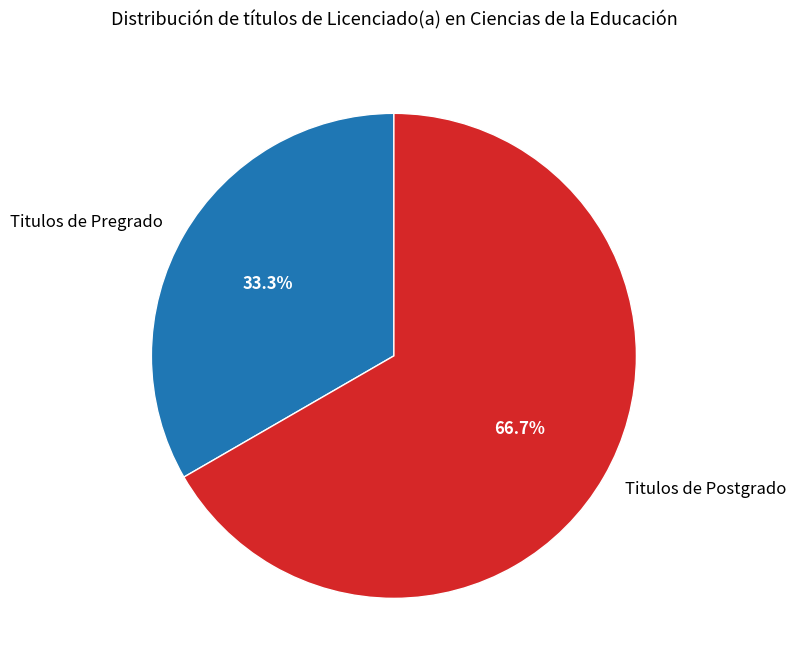

How much of the chart is everything except Titulos de Pregrado?

66.7%